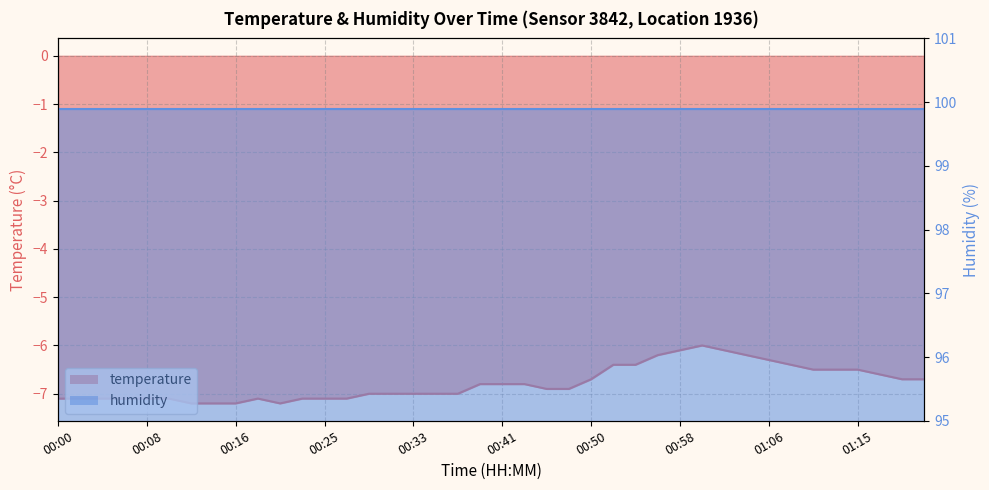

Where is the first local maximum?

00:18